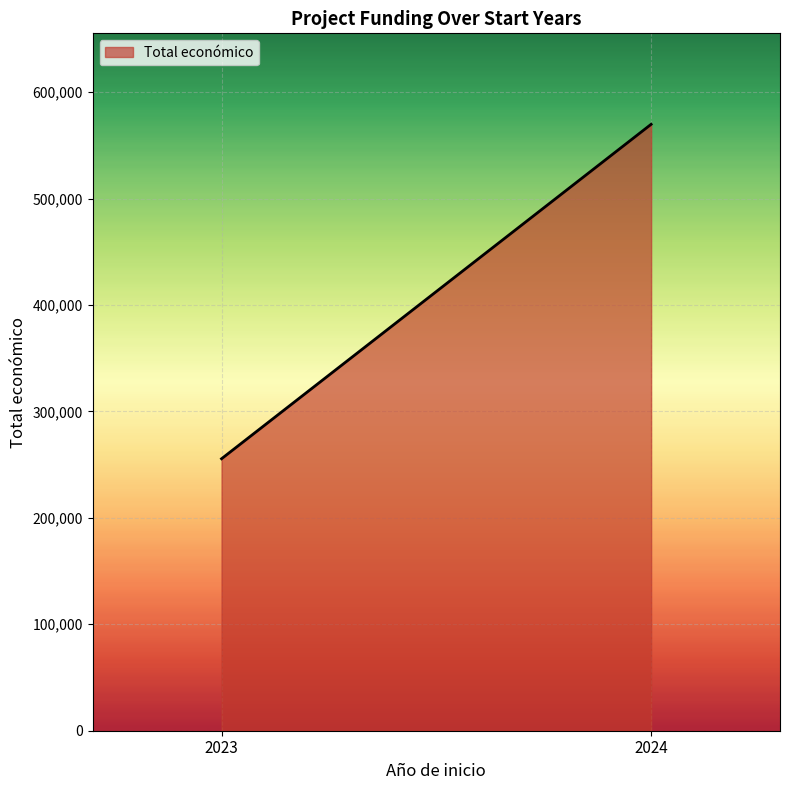

How many categories are shown in the chart?

2